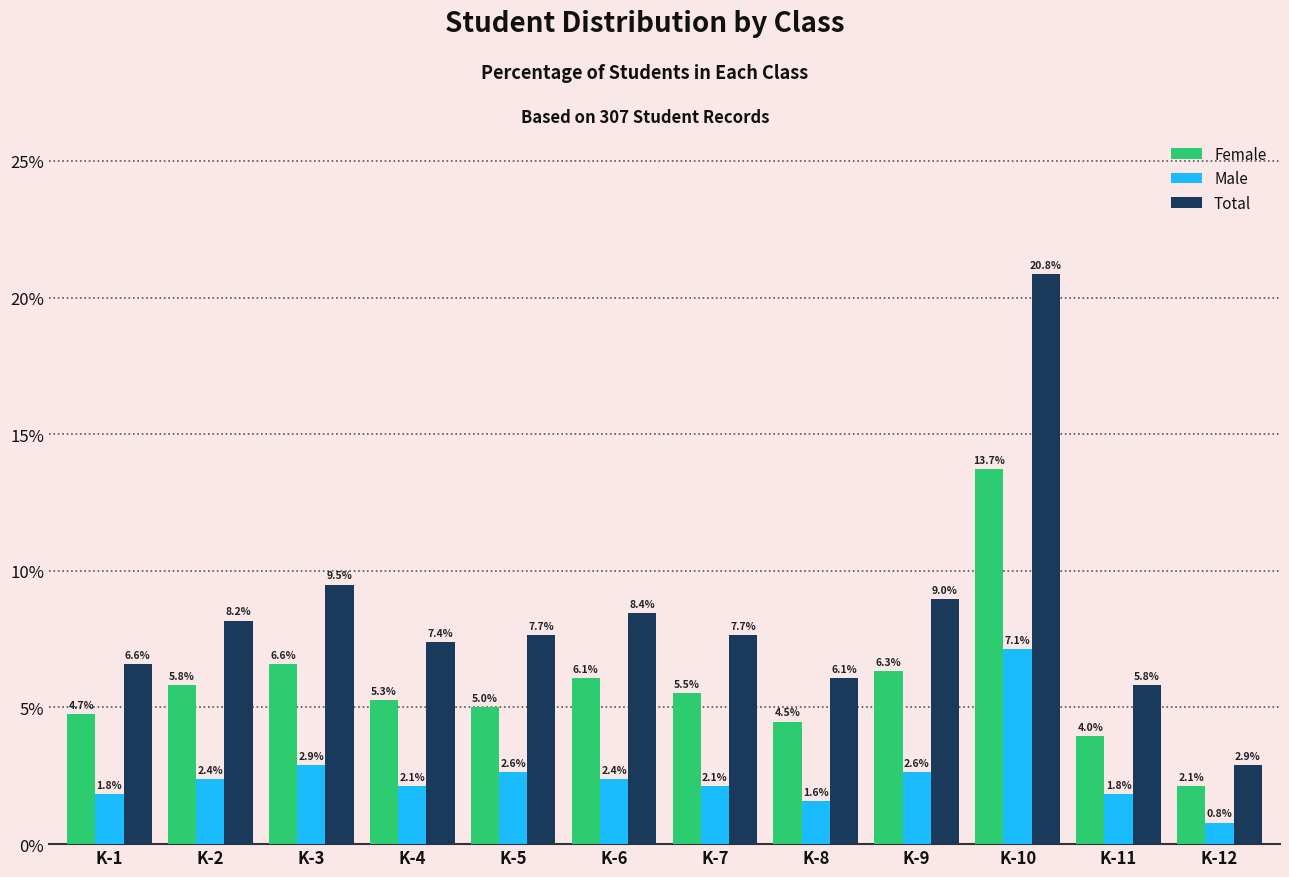

List the series in order of their peak value, highest first.

Total, Female, Male